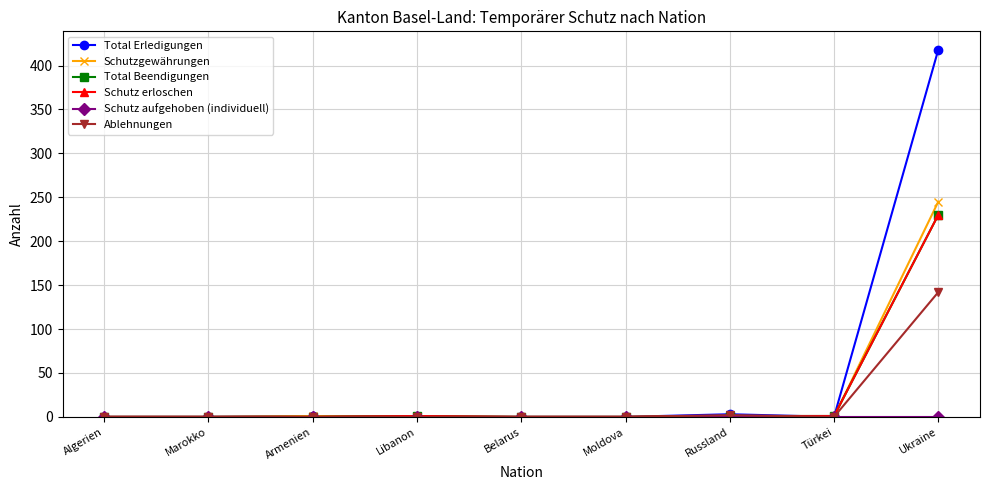

At how many categories does at least one series exceed 295?

1